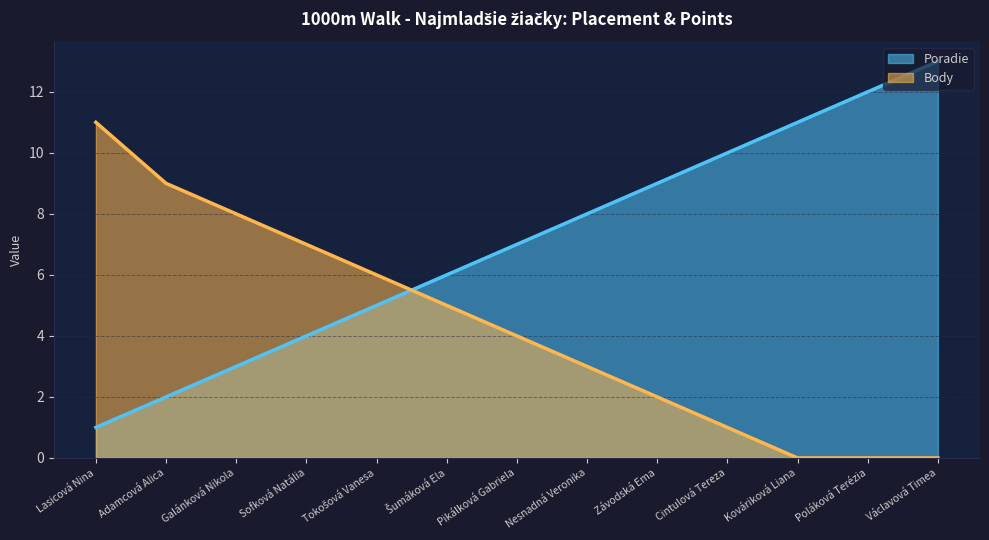

How many lines are shown in the chart?

2